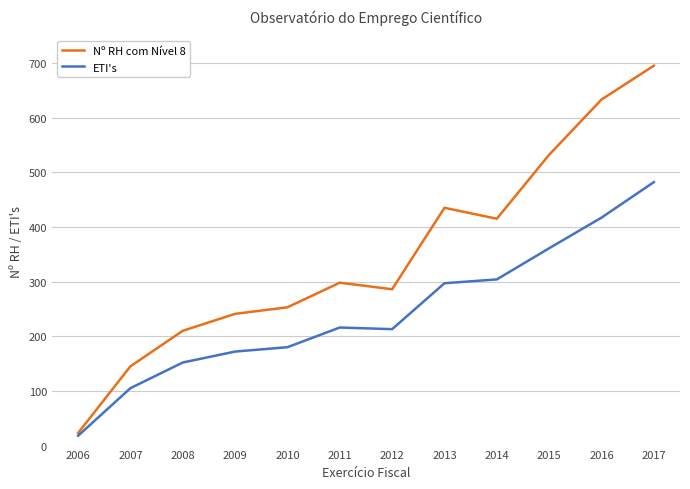

Is it true that ETI's equals 482 at 2017?

True